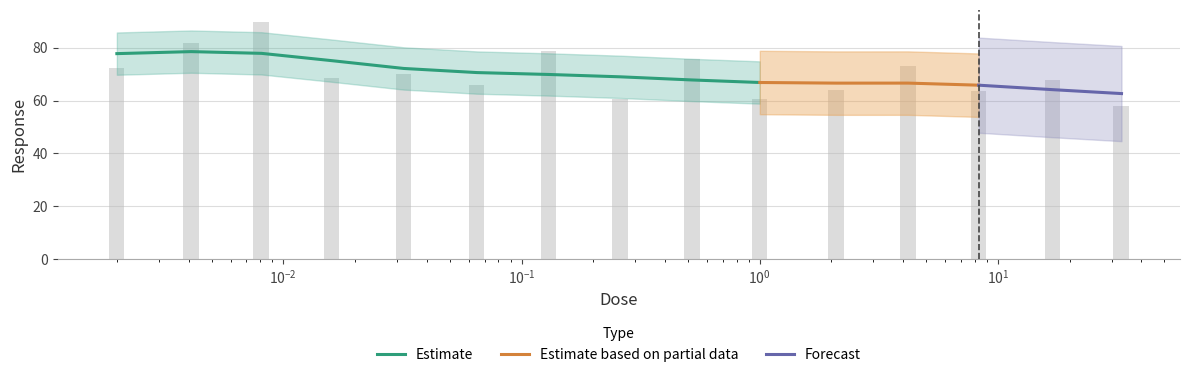

At which label does the data first exceed 68?

0.002